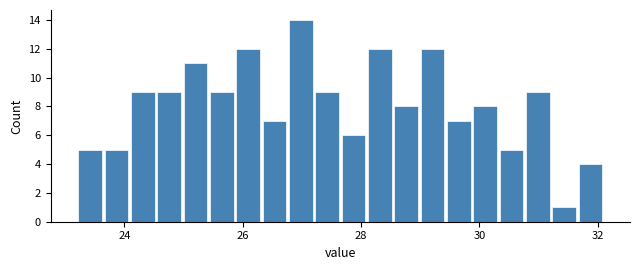

Read against the x-axis, roughly where is the centre of the tallest bar?

27.0